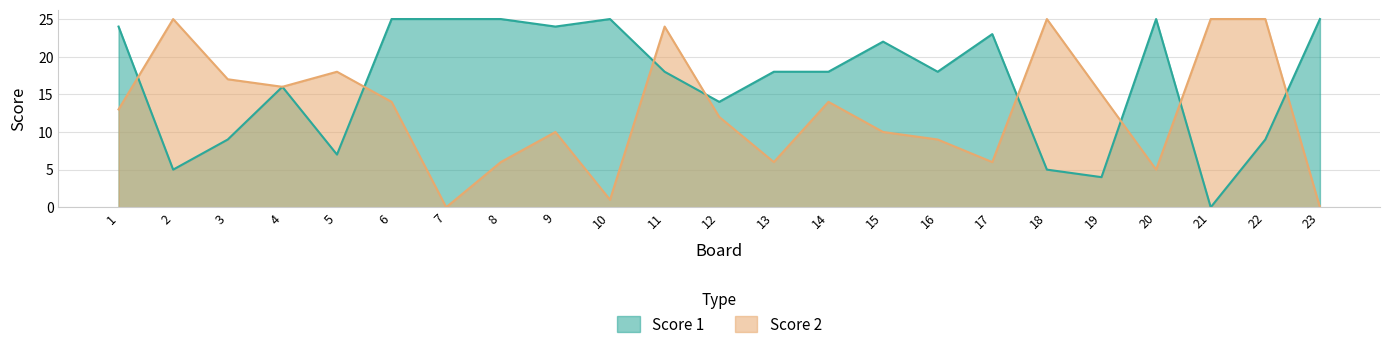

What is the value of the Score 1 point at the 10th from the left?

25